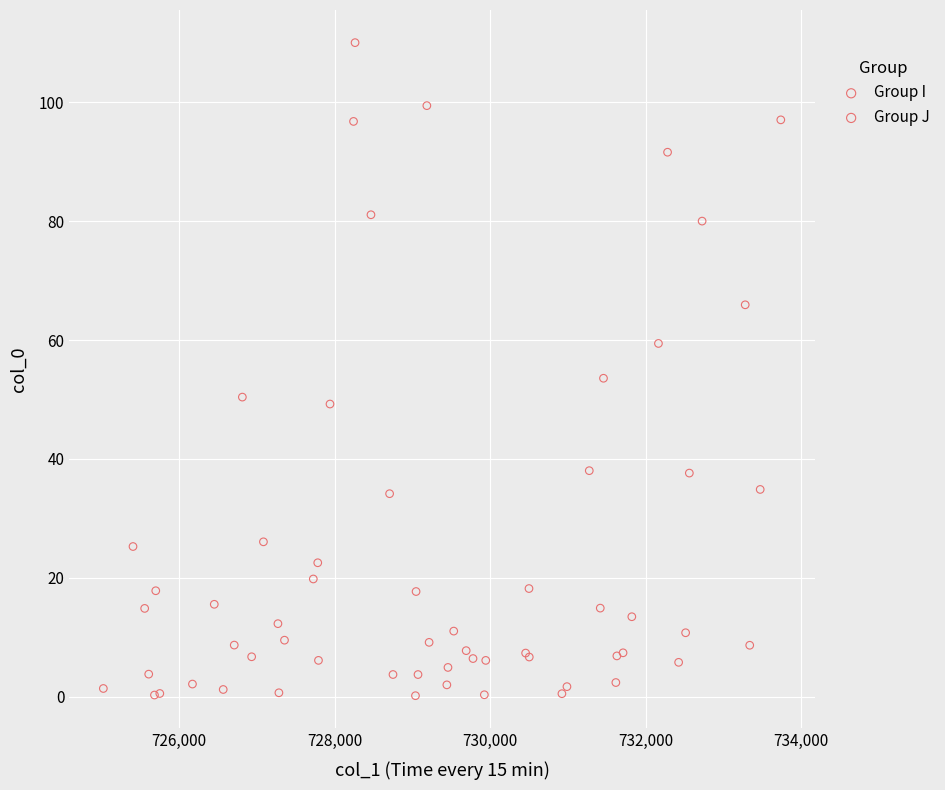

Which series contains the highest Y value?

Group I